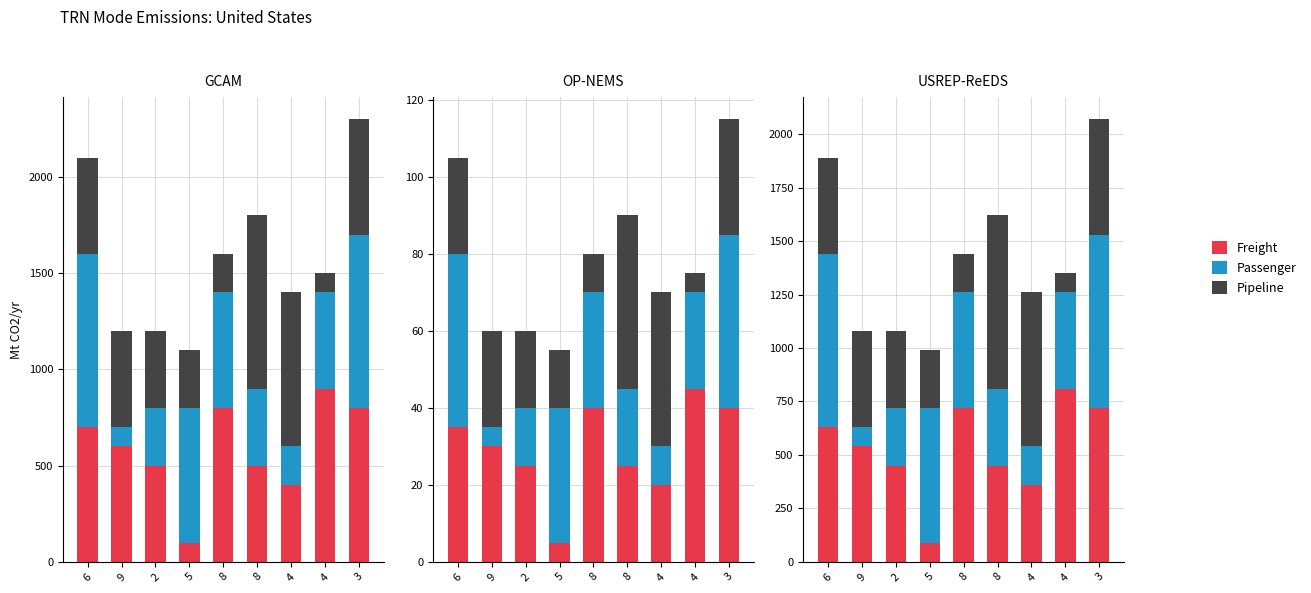

How many bars are there in total?

27